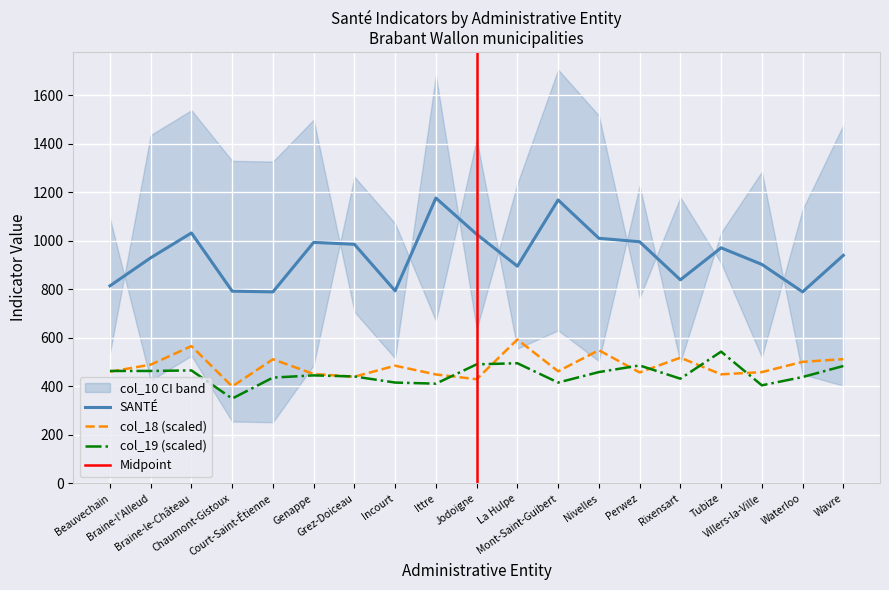

List the labels in order of SANTÉ value, smallest first.

Court-Saint-Étienne, Waterloo, Chaumont-Gistoux, Incourt, Beauvechain, Rixensart, La Hulpe, Villers-la-Ville, Braine-l'Alleud, Wavre, Tubize, Grez-Doiceau, Genappe, Perwez, Nivelles, Jodoigne, Braine-le-Château, Mont-Saint-Guibert, Ittre